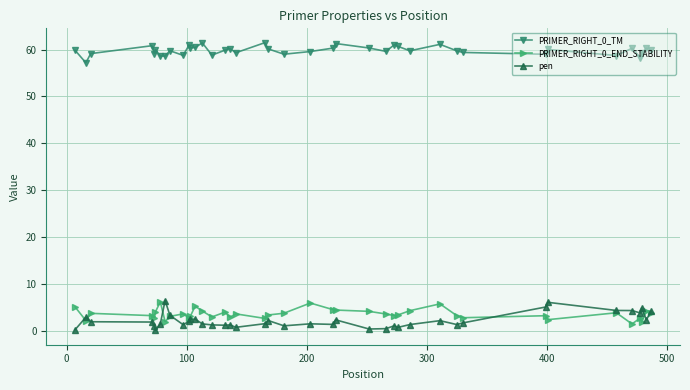

At how many categories does at least one series exceed 28?

40